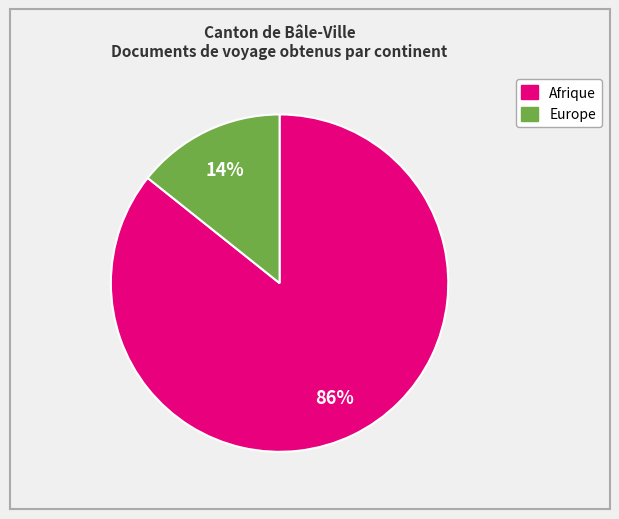

To the nearest percent, what is the average slice percentage?

50%